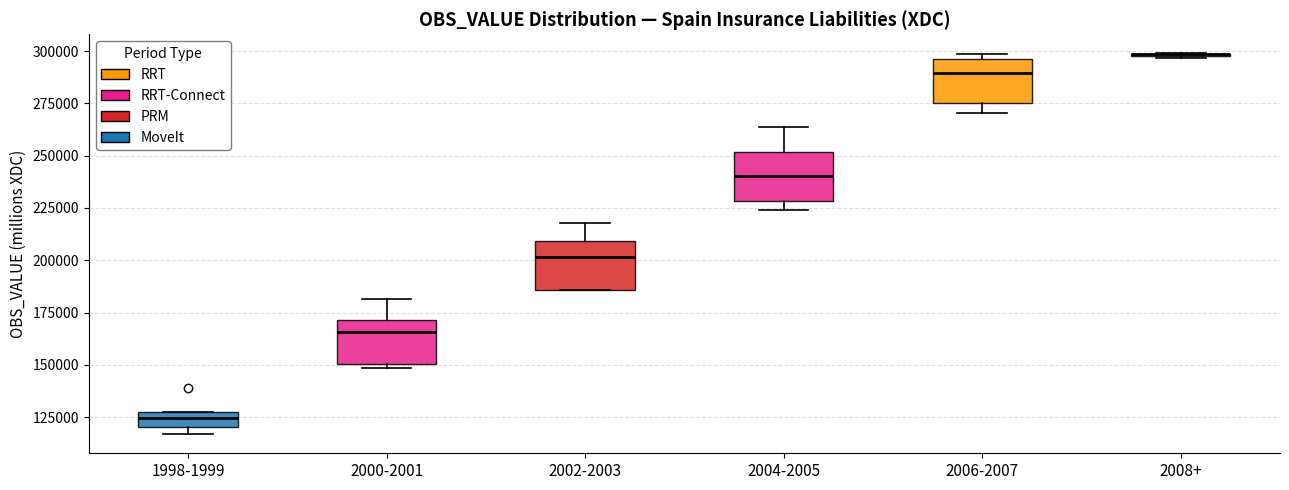

Where does the median line of the box for 1998-1999 sit on the y-axis? The values are not printed on the chart, so give them approximately, as read against the axis.

125000